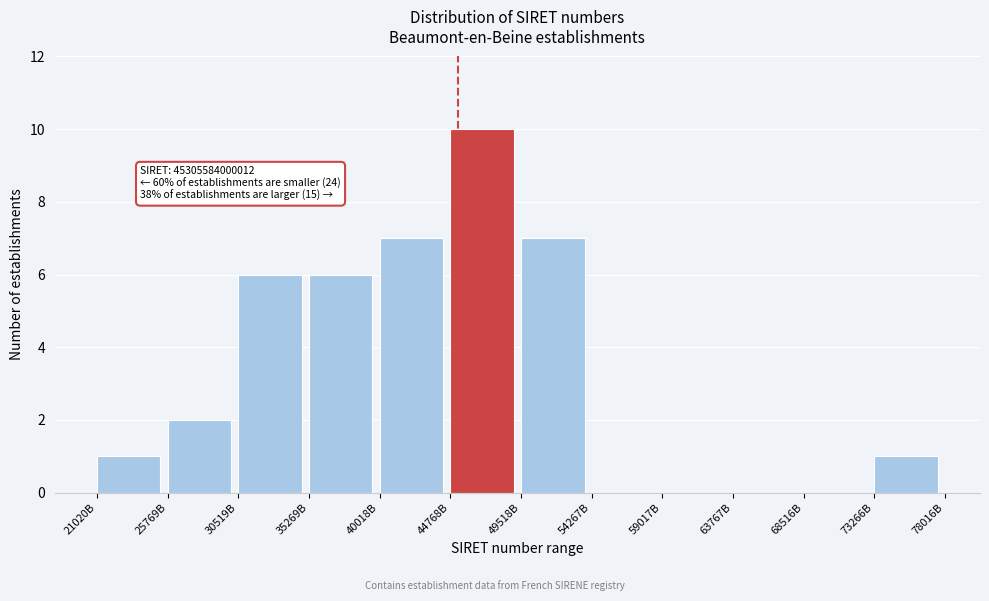

Reading left to right, list all the values displayed in this chart.

21020B=1	25769B=2	30519B=6	35269B=6	40018B=7	44768B=10	49518B=7	54267B=0	59017B=0	63767B=0	68516B=0	73266B=1